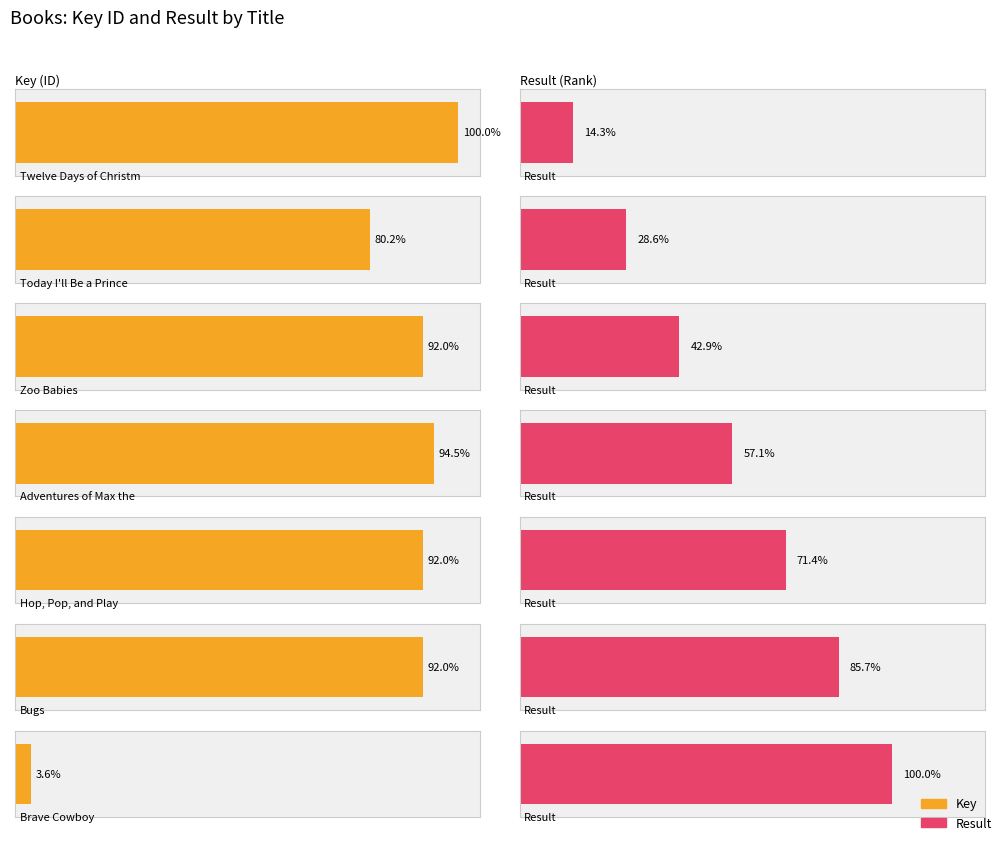

Which series has the largest total across all categories?

Key